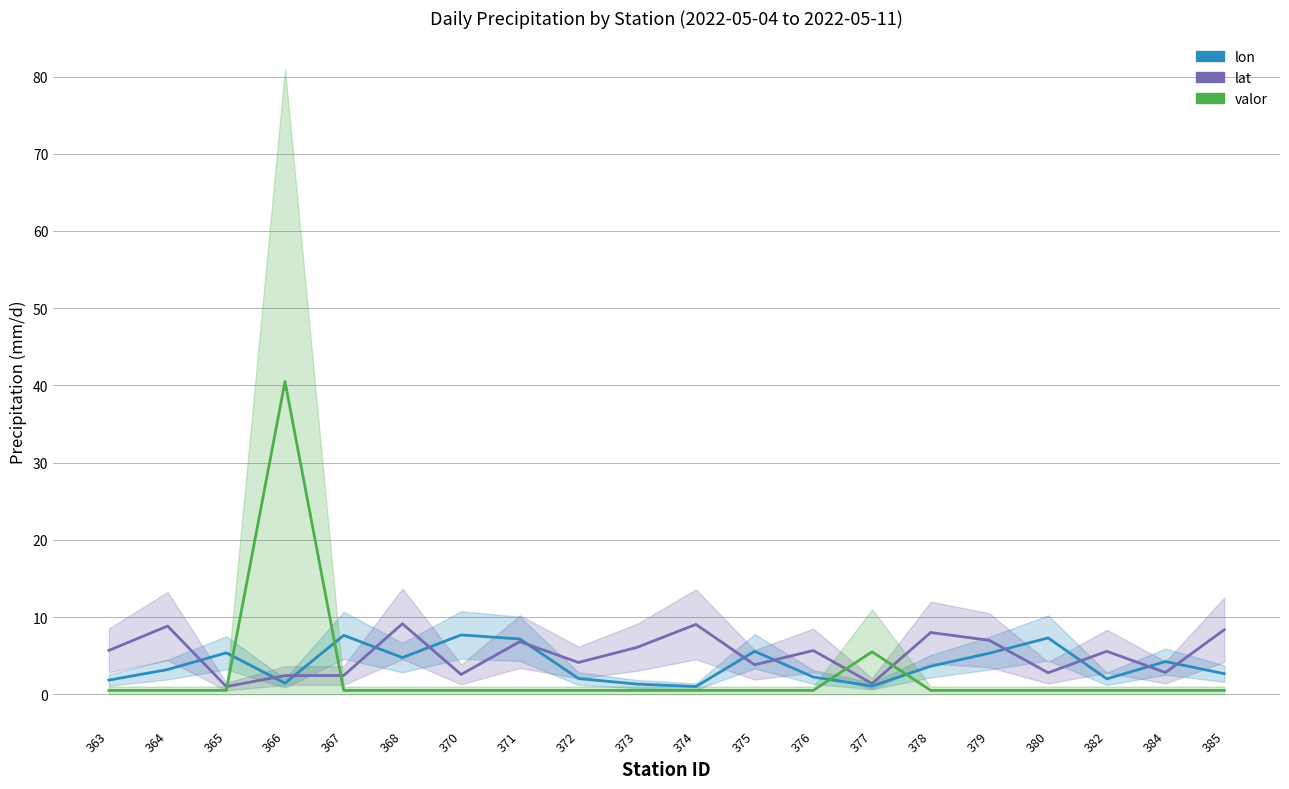

In lon, how many points are higher than both neighbors (excluding endpoints)?

6